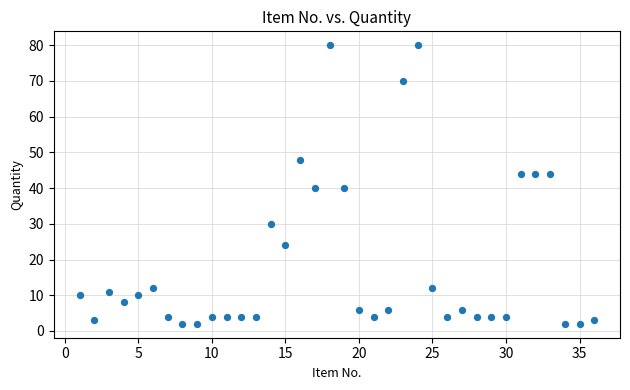

What is the range of X values (max minus min)?

35